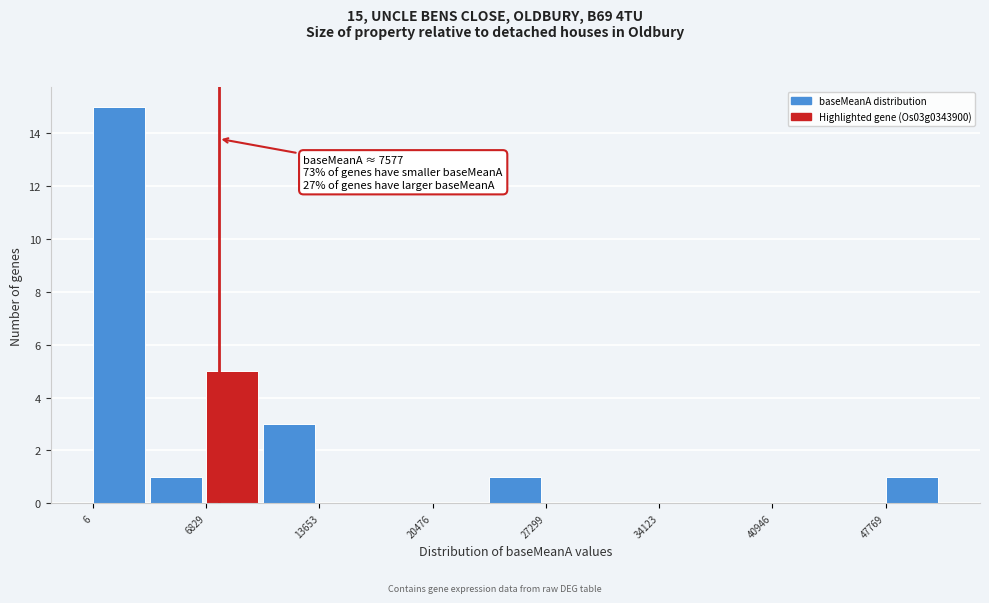

Read against the x-axis, roughly where is the centre of the tallest bar?

2000